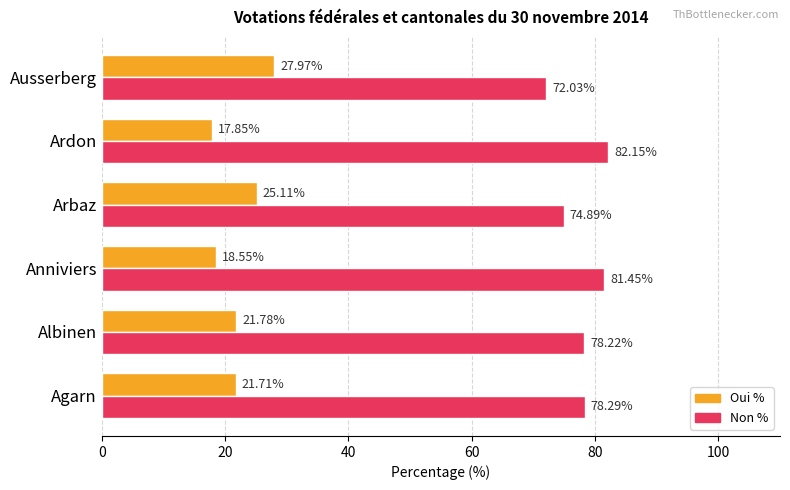

Which series has the largest total across all categories?

Non %